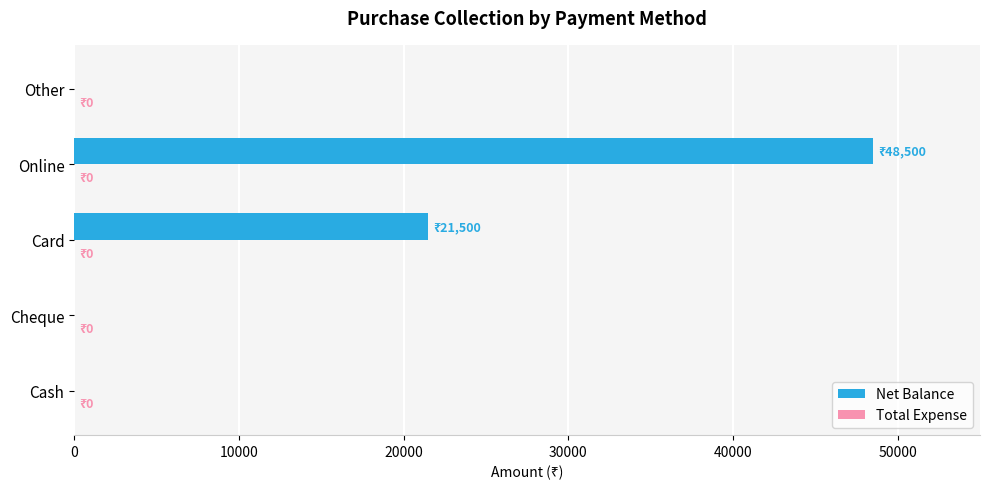

What is the change in value from Online to Other?

-48500